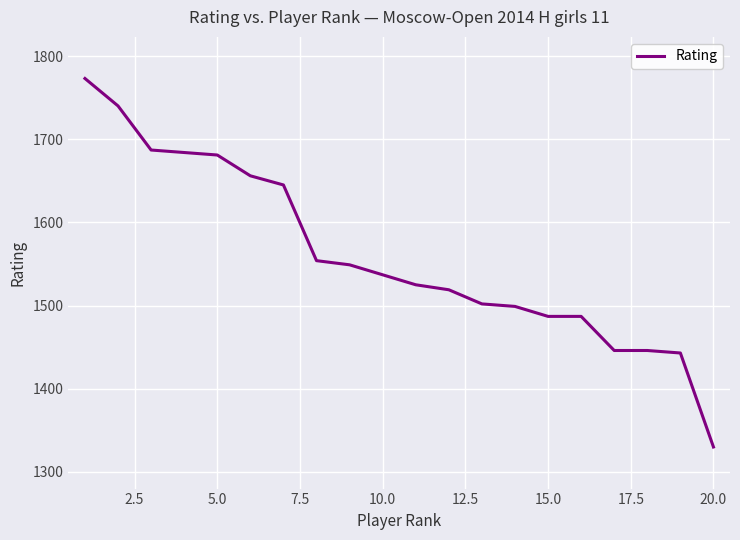

What is the smallest value displayed?

1330